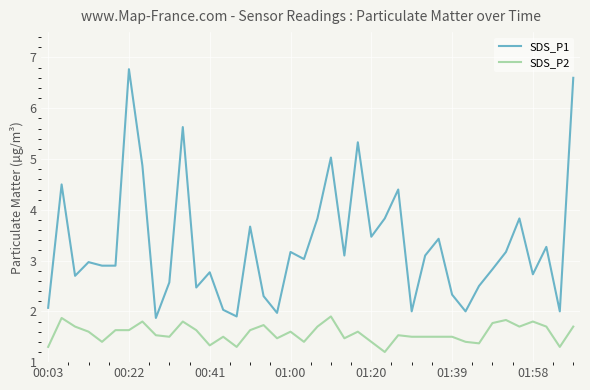

What is the difference between the maximum and minimum values in the SDS_P2 series?

0.7